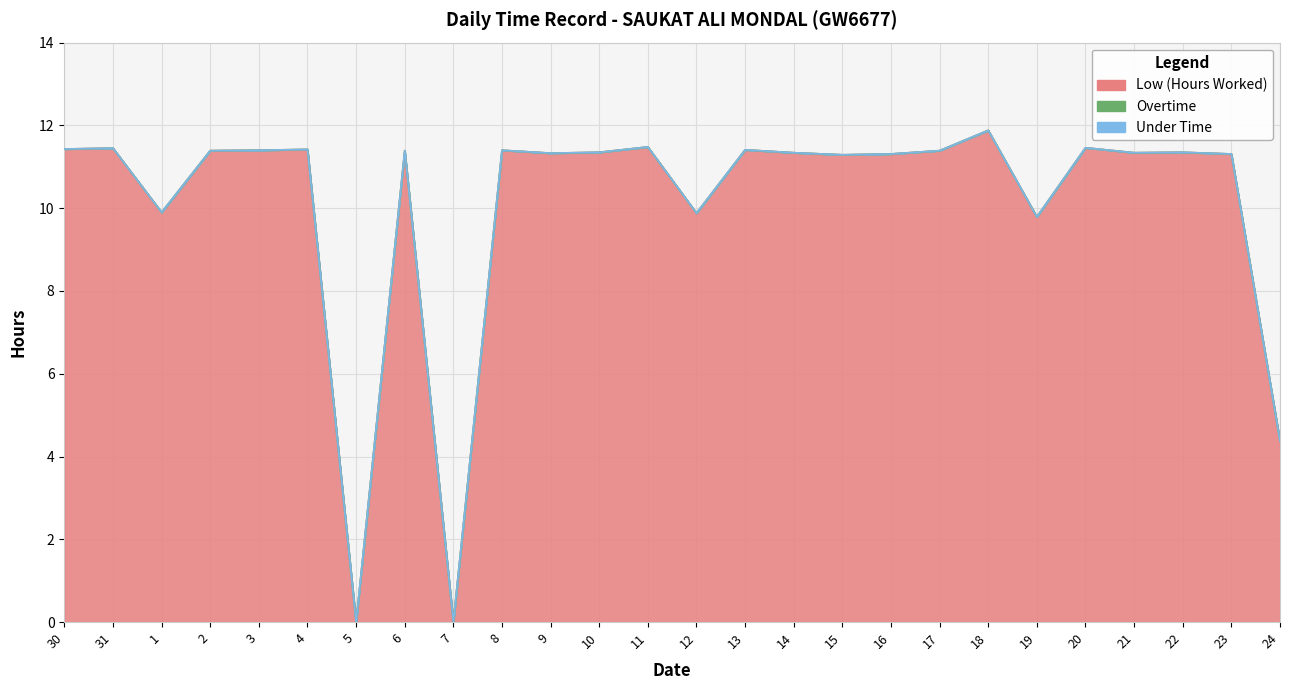

What is the label of the 22nd point from the left?

20